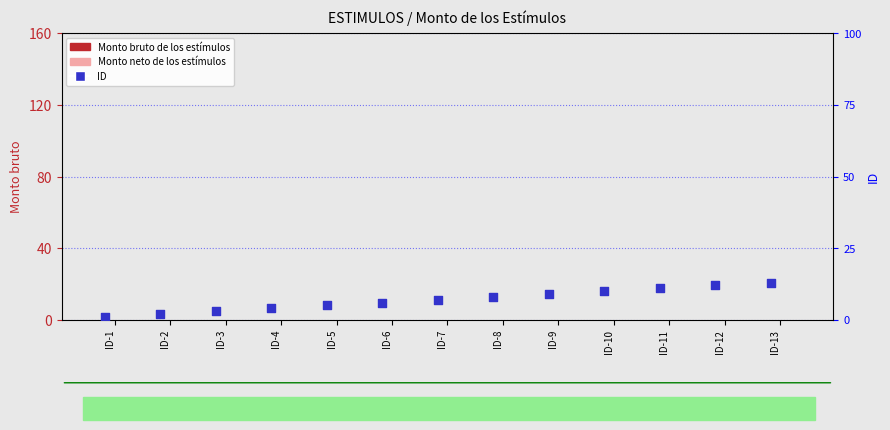

Which series reaches the maximum Y coordinate?

ID